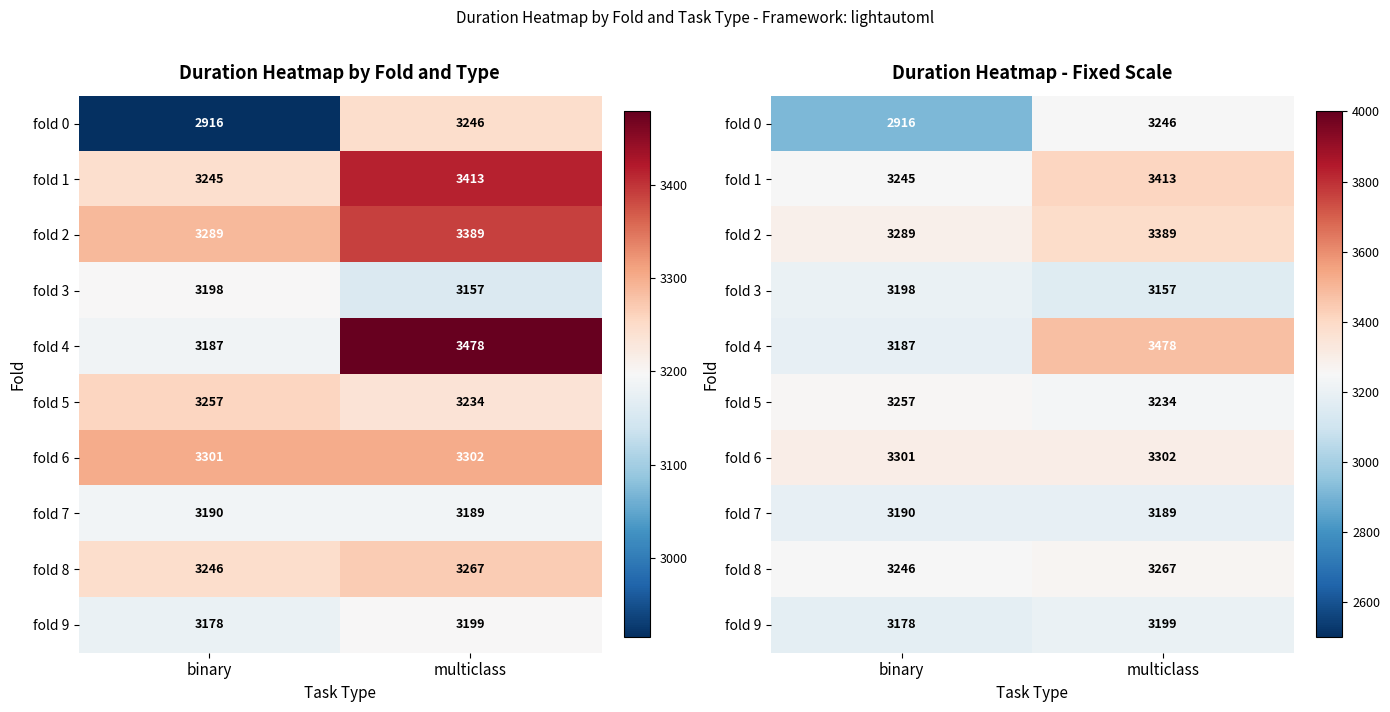

List the labels in order of fold 3 value, largest first.

binary, multiclass